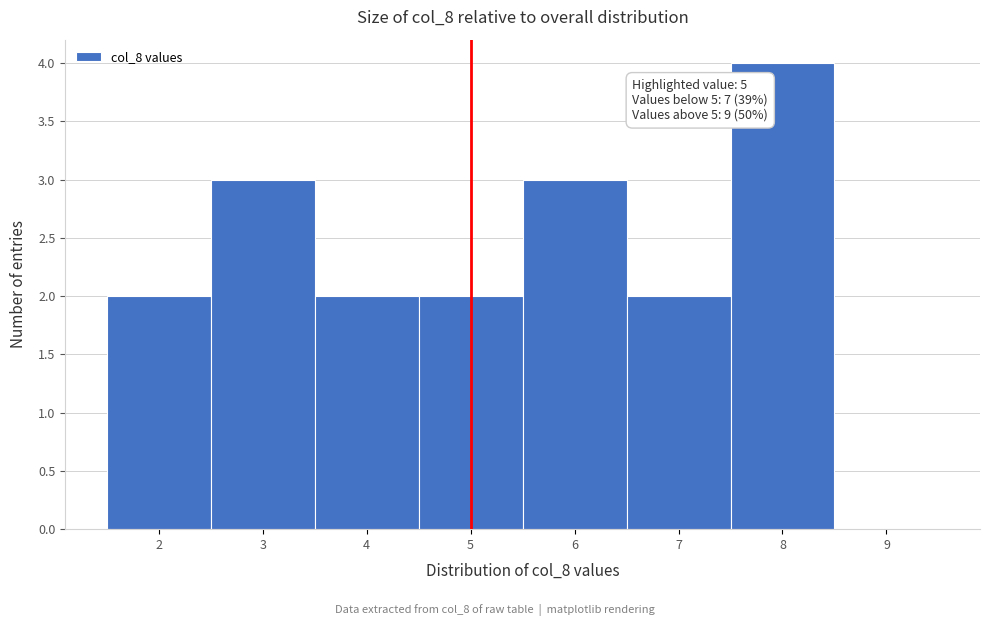

Over which range of the x-axis is the bar tallest?

7.5 to 8.5